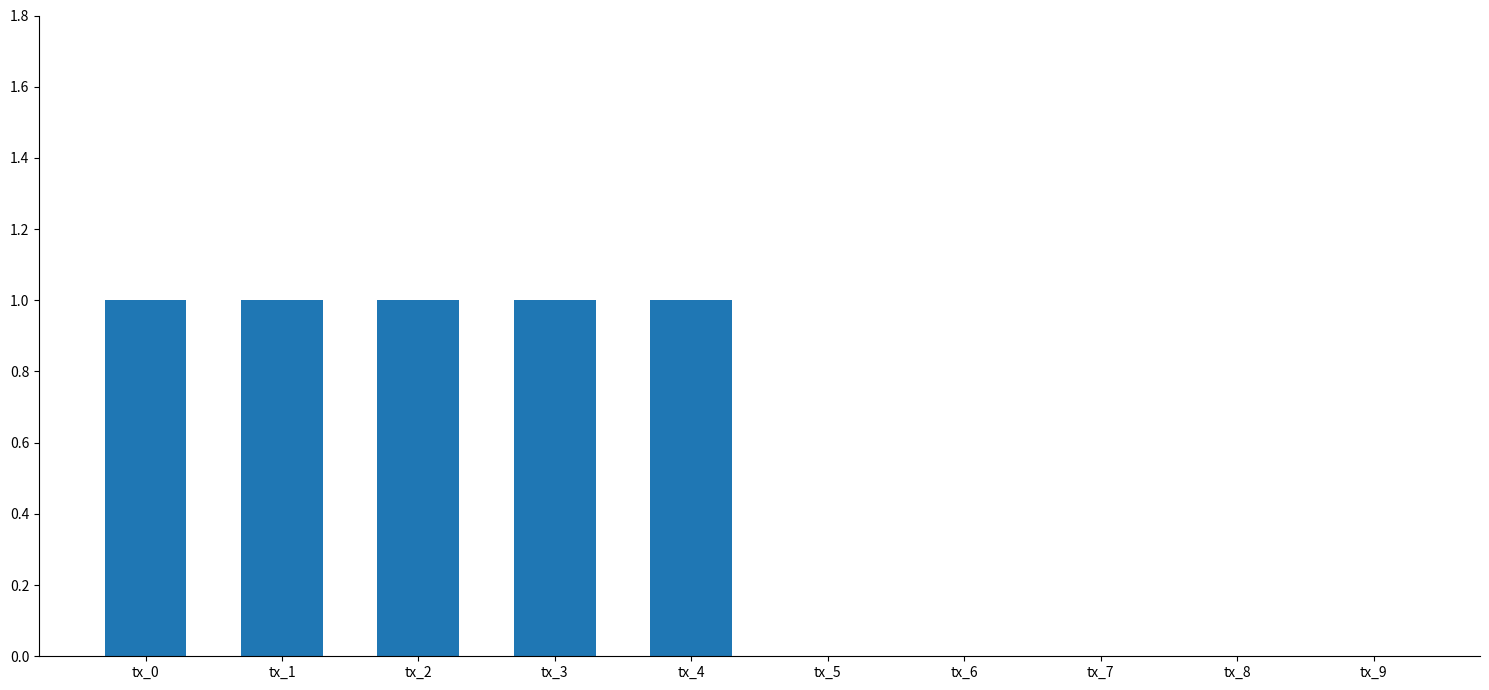

Approximately how many times larger is the value at tx_0 compared to tx_1?

1.0